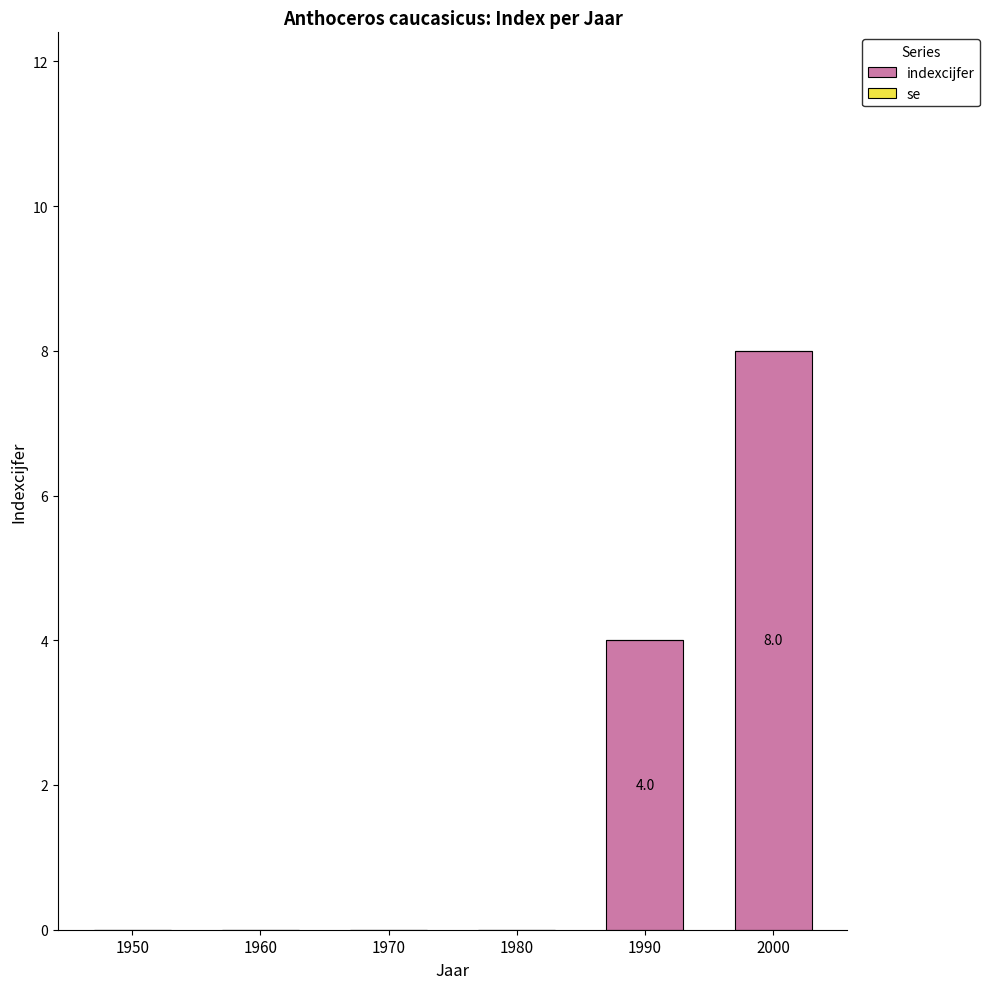

Reading left to right, transcribe all the data shown in this chart.

1950=0	1960=0	1970=0	1980=0	1990=4	2000=8